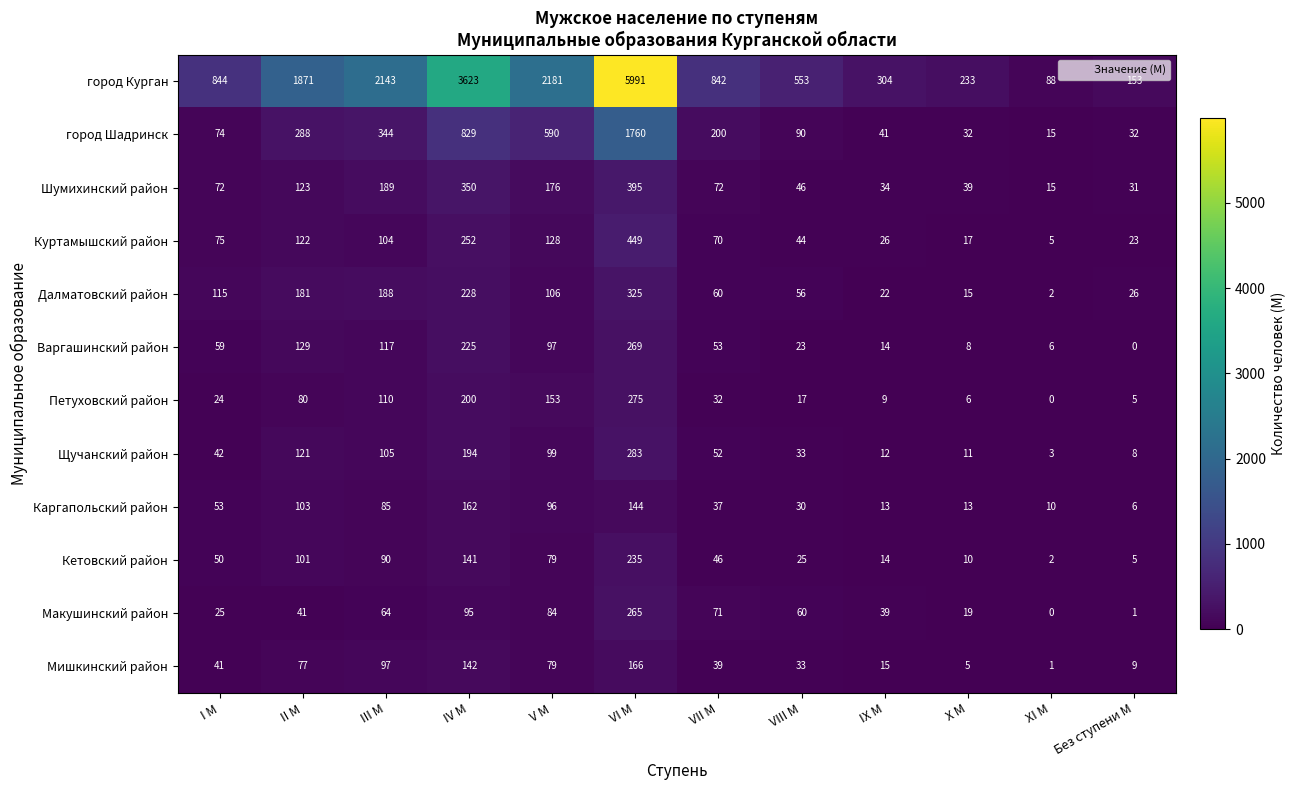

Is it true that Далматовский район equals 66 at V М?

False